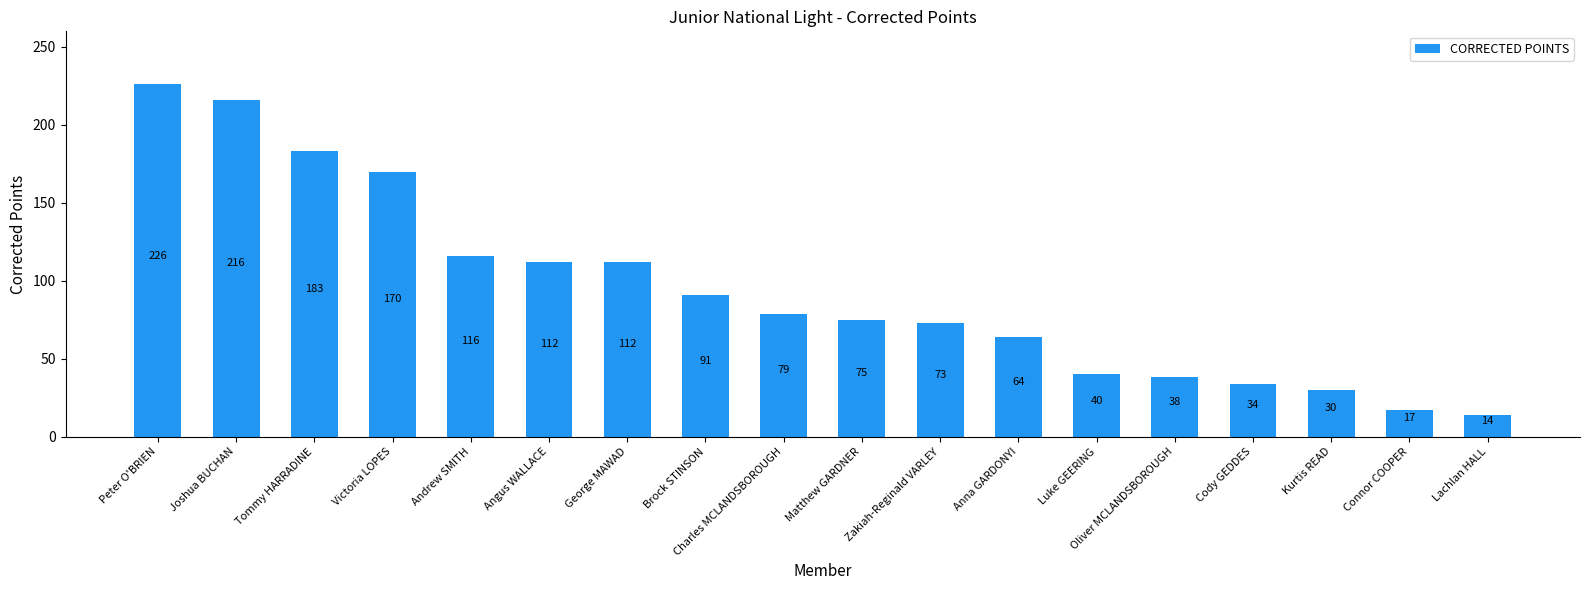

What is the average value?

94